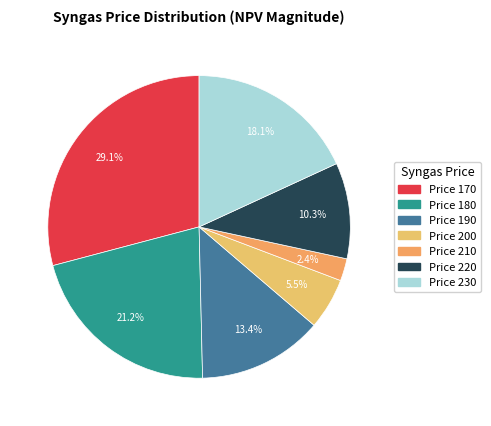

How many slices are in this pie chart?

7